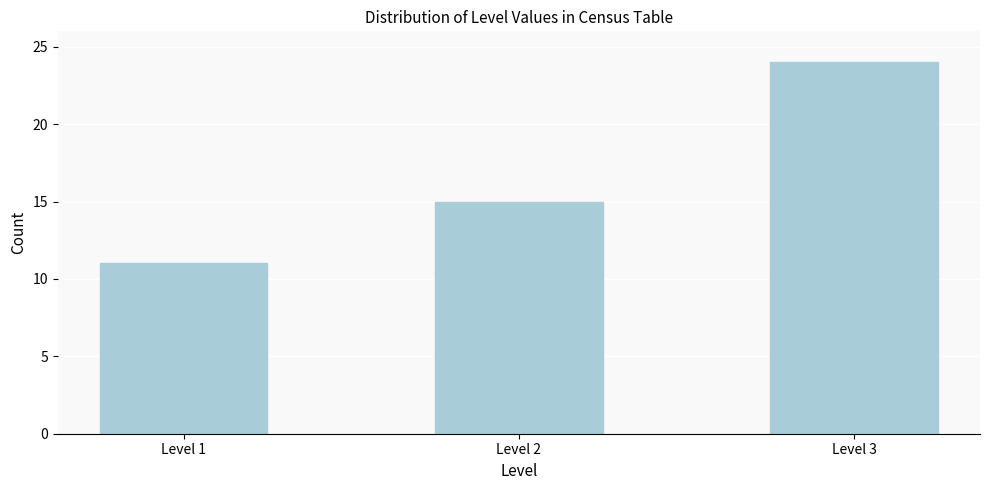

Reading left to right, what are all the values shown in this chart?

Level 1=11	Level 2=15	Level 3=24